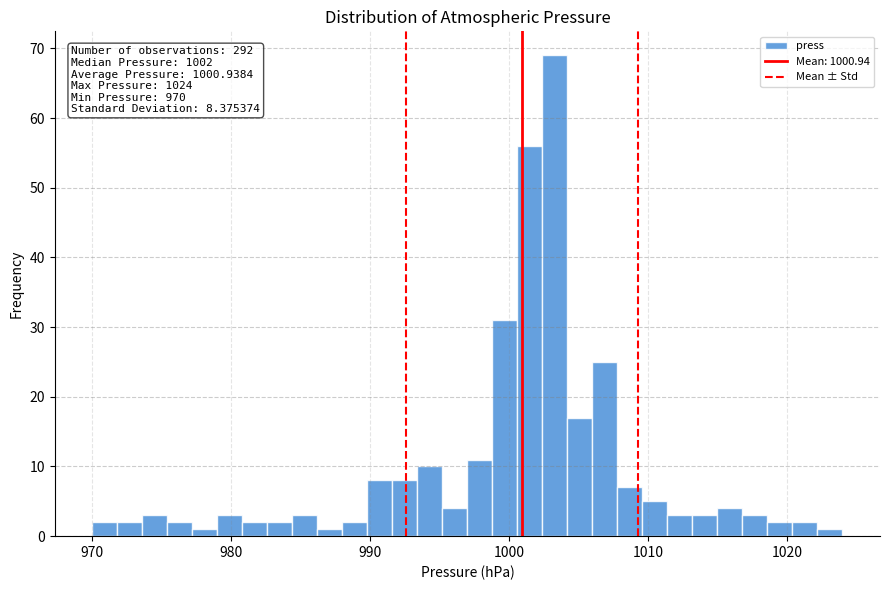

Read against the x-axis, roughly where is the centre of the tallest bar?

1003